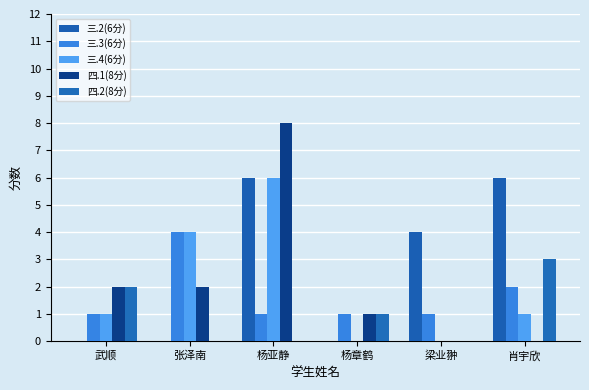

What is the label of the 1st bar from the left?

武顺